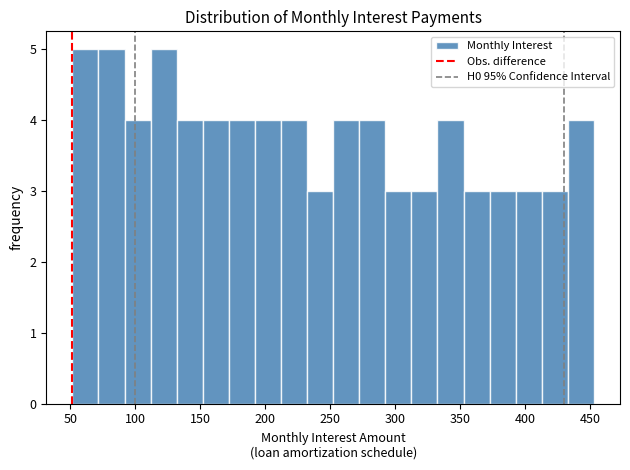

Reading left to right, transcribe this chart: for each bar, give the range it covers on the x-axis and its height. Neither the bar edges nor the heights are printed on the chart, so give them approximately, as read against the axes.

50 to 70: 5
70 to 90: 5
90 to 110: 4
110 to 130: 5
130 to 150: 4
150 to 170: 4
170 to 190: 4
190 to 210: 4
210 to 230: 4
230 to 250: 3
250 to 270: 4
270 to 290: 4
290 to 310: 3
310 to 330: 3
330 to 350: 4
350 to 375: 3
375 to 395: 3
395 to 415: 3
415 to 435: 3
435 to 455: 4